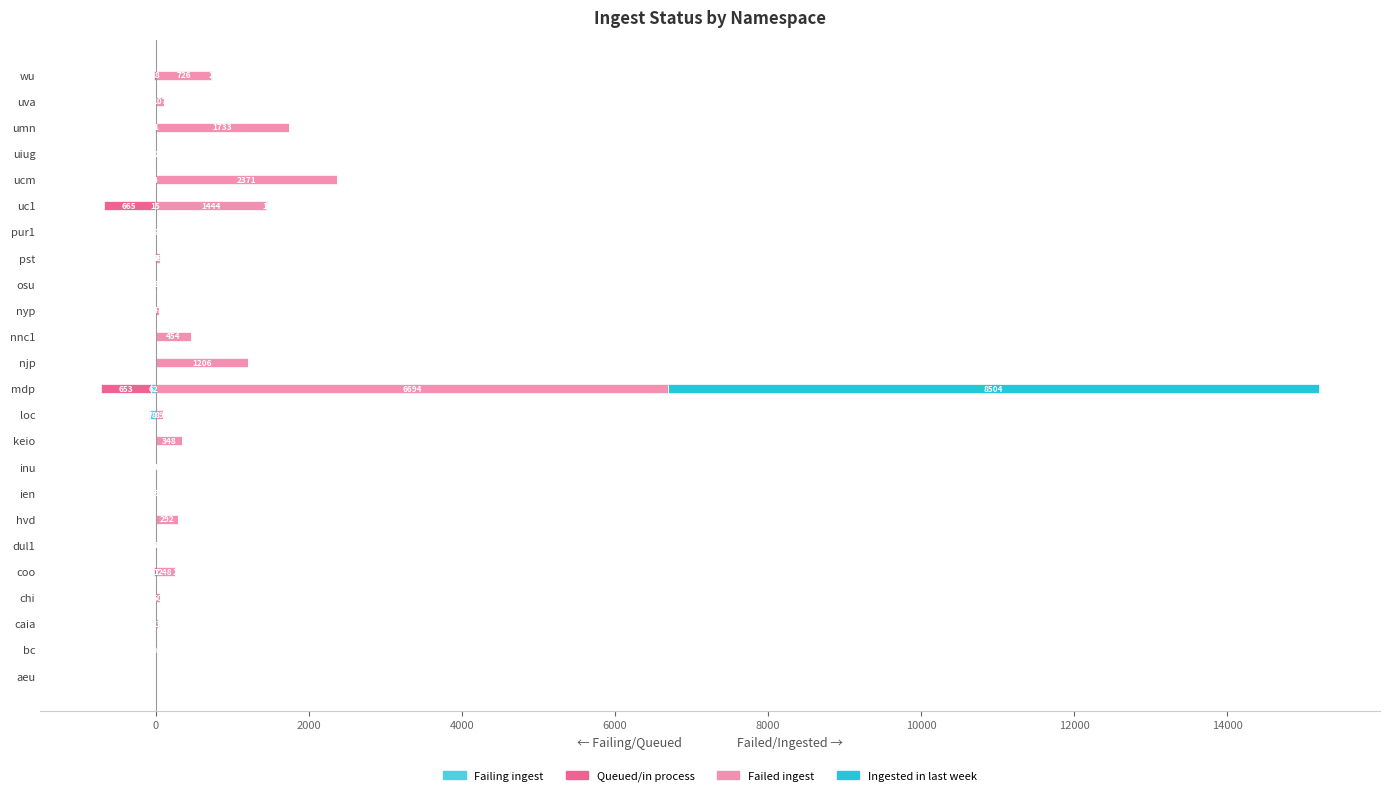

What is the sum of all Failed ingest values?

15972